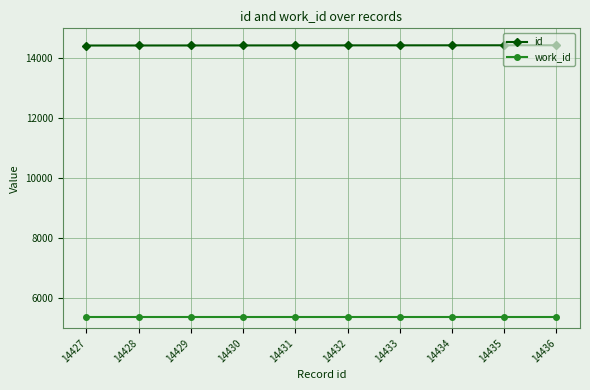

What is the difference between the highest and lowest values at 14431?

9065